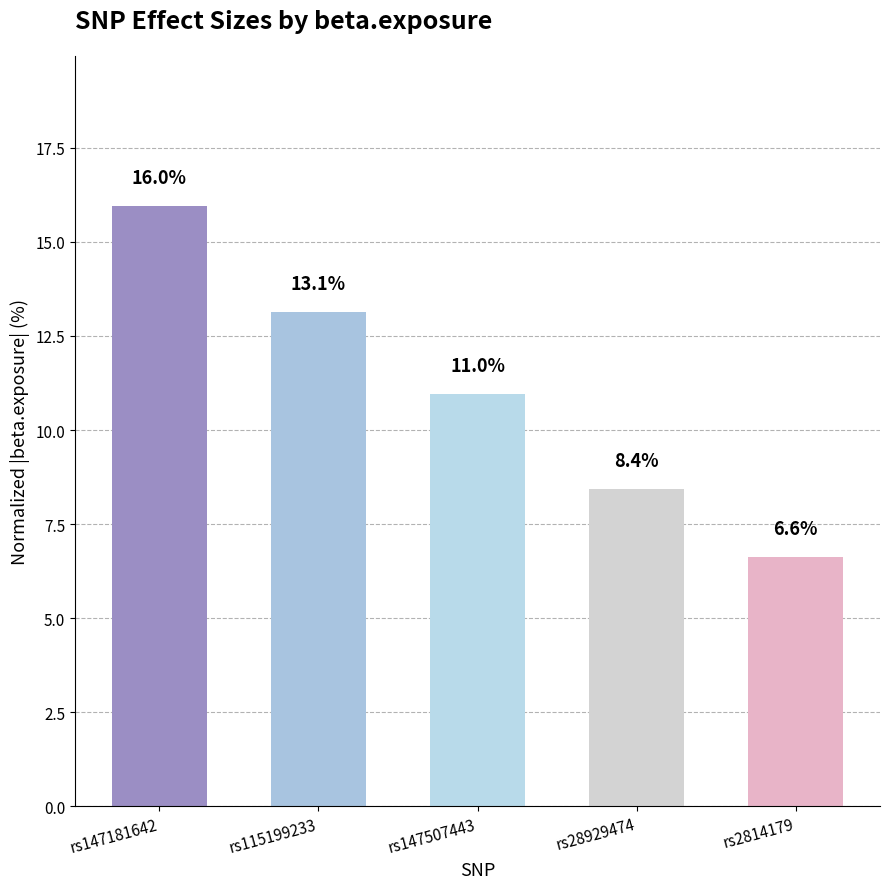

What is the average value?

11.0